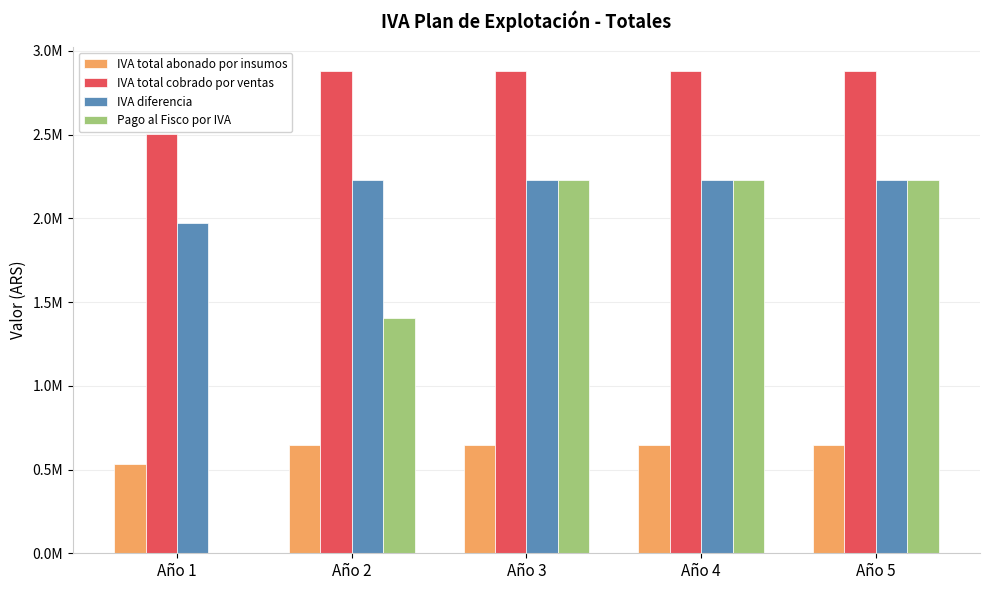

Reading left to right, extract all data points from this chart.

IVA total abonado por insumos: Año 1=531007.5	Año 2=648254.0	Año 3=648256.3	Año 4=648284.7	Año 5=648284.7
IVA total cobrado por ventas: Año 1=2503620.0	Año 2=2878050.0	Año 3=2878050.0	Año 4=2878050.0	Año 5=2878050.0
IVA diferencia: Año 1=1972612.5	Año 2=2229796.0	Año 3=2229793.7	Año 4=2229765.3	Año 5=2229765.3
Pago al Fisco por IVA: Año 1=0.0	Año 2=1404518.3	Año 3=2229793.7	Año 4=2229765.3	Año 5=2229765.3